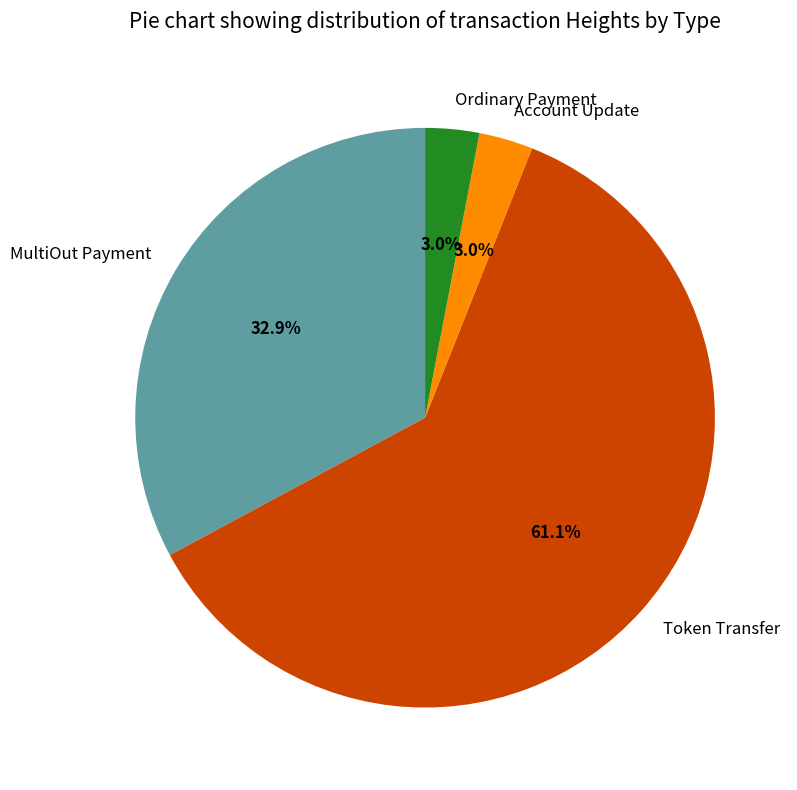

Which category has the biggest portion of the pie?

Token Transfer